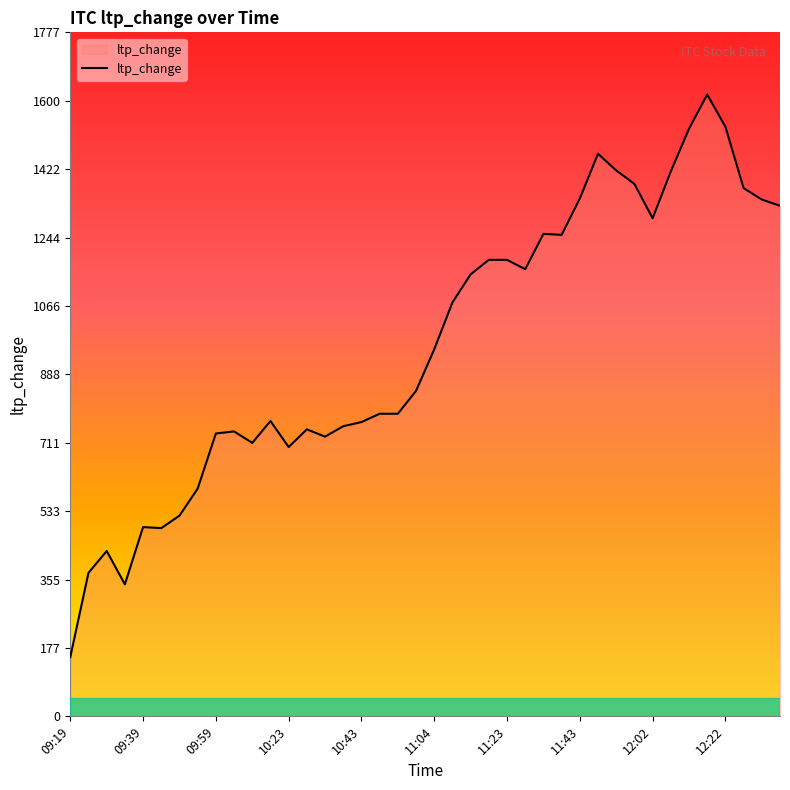

Does the chart display data point markers on the line(s)?

No